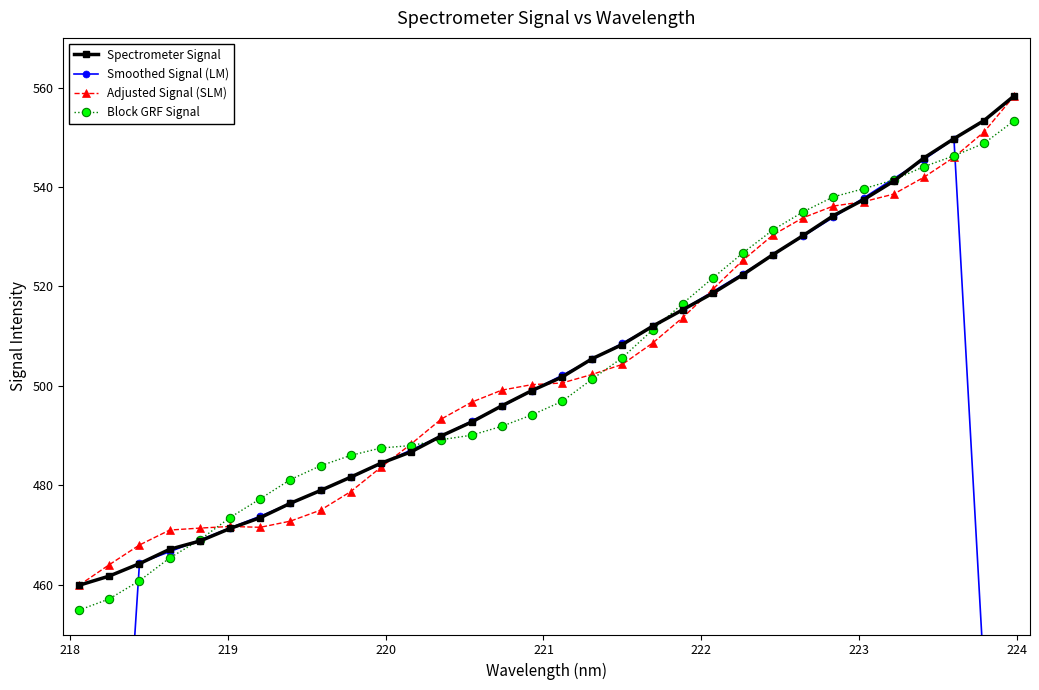

What is the minimum value for Spectrometer Signal?

459.9